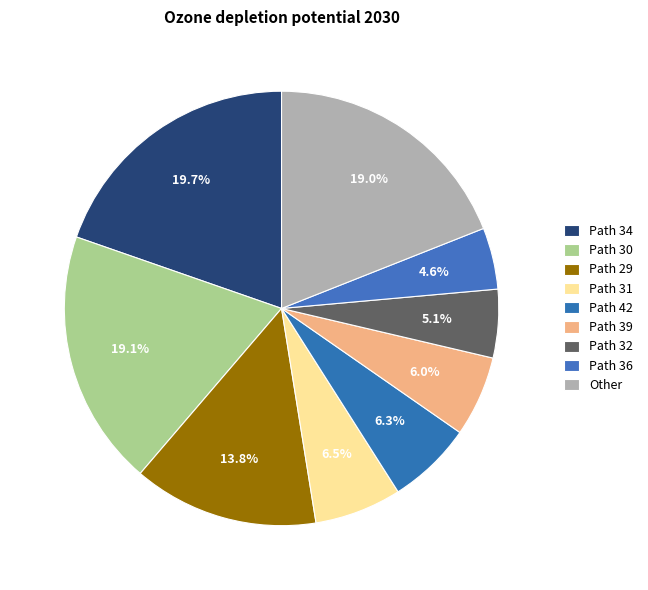

How many slices are in this pie chart?

9